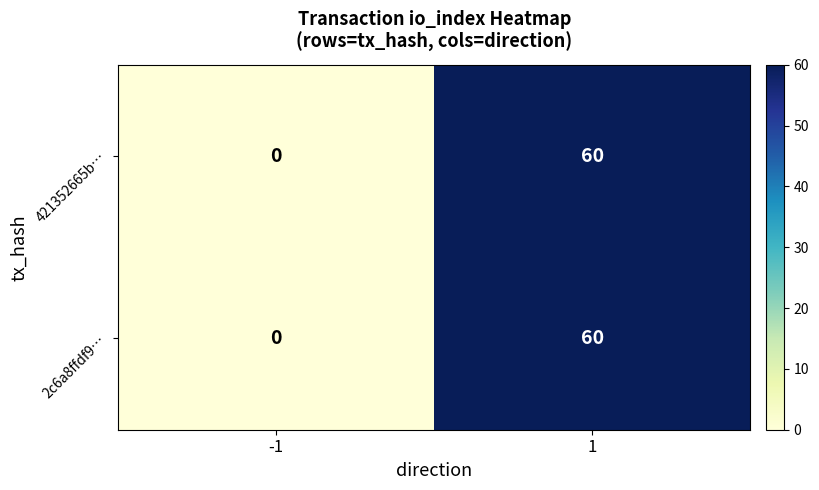

What is the sum of all 421352665b… values?

60